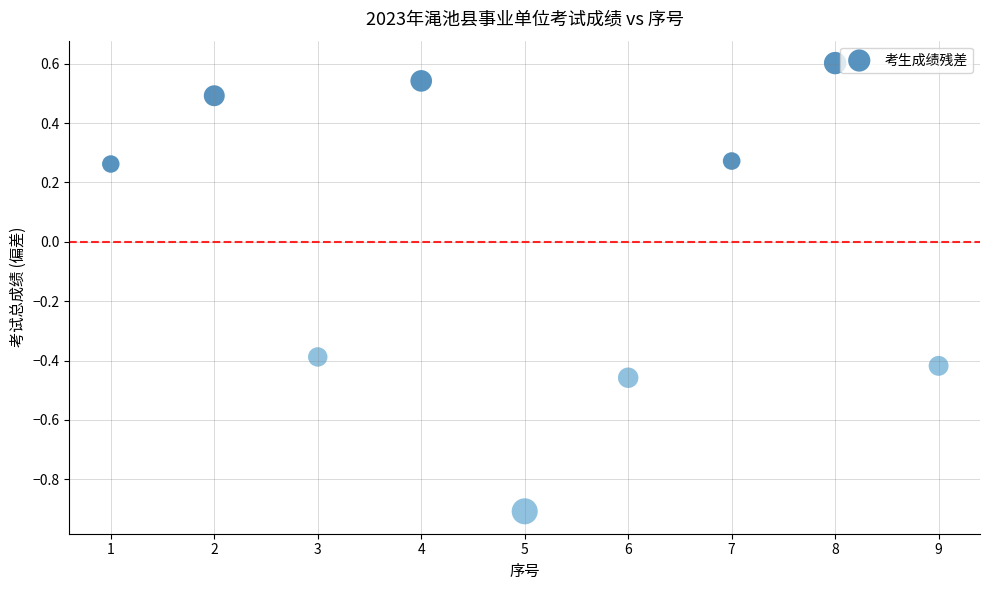

What is the average X value?

5.0